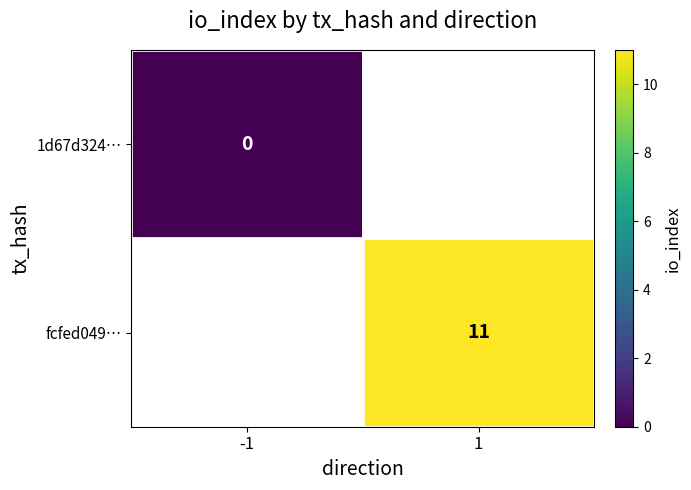

True or false: fcfed049… has a value of 3 at 1.

False